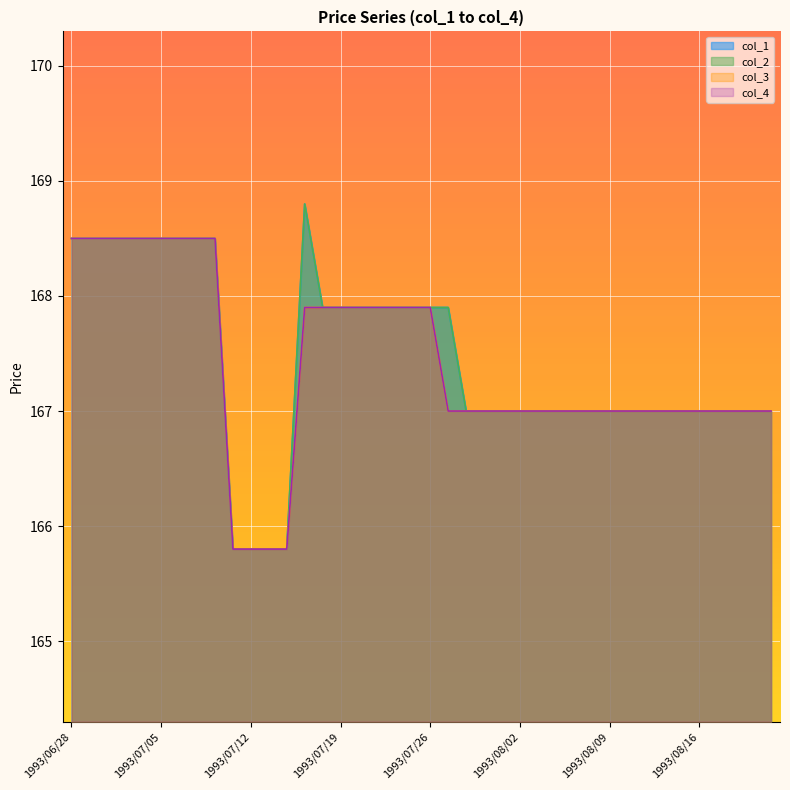

Reading left to right, list all the values displayed in this chart.

col_1: 168.5	168.5	168.5	168.5	168.5	168.5	168.5	168.5	168.5	165.8	165.8	165.8	165.8	168.8	167.9	167.9	167.9	167.9	167.9	167.9	167.9	167.9	167.0	167.0	167.0	167.0	167.0	167.0	167.0	167.0	167.0	167.0	167.0	167.0	167.0	167.0	167.0	167.0	167.0	167.0
col_2: 168.5	168.5	168.5	168.5	168.5	168.5	168.5	168.5	168.5	165.8	165.8	165.8	165.8	168.8	167.9	167.9	167.9	167.9	167.9	167.9	167.9	167.9	167.0	167.0	167.0	167.0	167.0	167.0	167.0	167.0	167.0	167.0	167.0	167.0	167.0	167.0	167.0	167.0	167.0	167.0
col_3: 168.5	168.5	168.5	168.5	168.5	168.5	168.5	168.5	168.5	165.8	165.8	165.8	165.8	167.9	167.9	167.9	167.9	167.9	167.9	167.9	167.9	167.0	167.0	167.0	167.0	167.0	167.0	167.0	167.0	167.0	167.0	167.0	167.0	167.0	167.0	167.0	167.0	167.0	167.0	167.0
col_4: 168.5	168.5	168.5	168.5	168.5	168.5	168.5	168.5	168.5	165.8	165.8	165.8	165.8	167.9	167.9	167.9	167.9	167.9	167.9	167.9	167.9	167.0	167.0	167.0	167.0	167.0	167.0	167.0	167.0	167.0	167.0	167.0	167.0	167.0	167.0	167.0	167.0	167.0	167.0	167.0